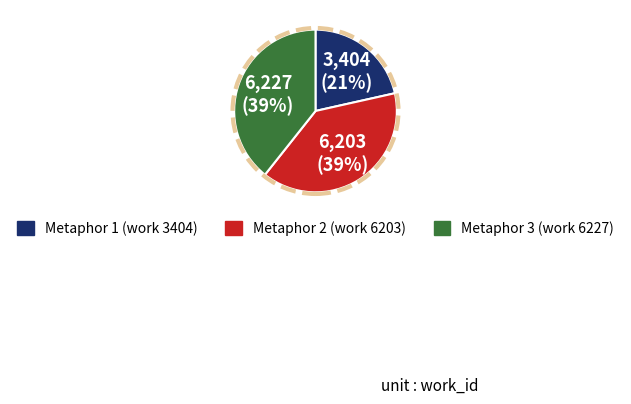

To the nearest percent, what is the average slice percentage?

33%